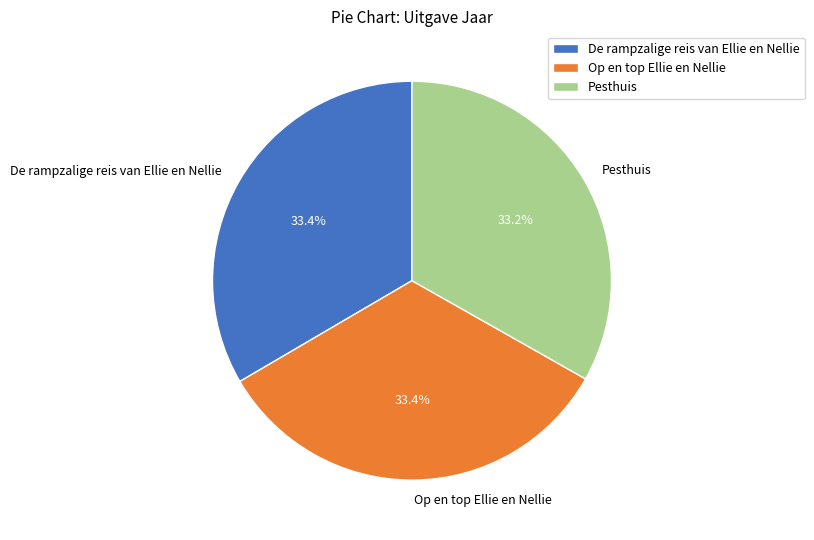

What percentage is NOT represented by Pesthuis?

66.8%